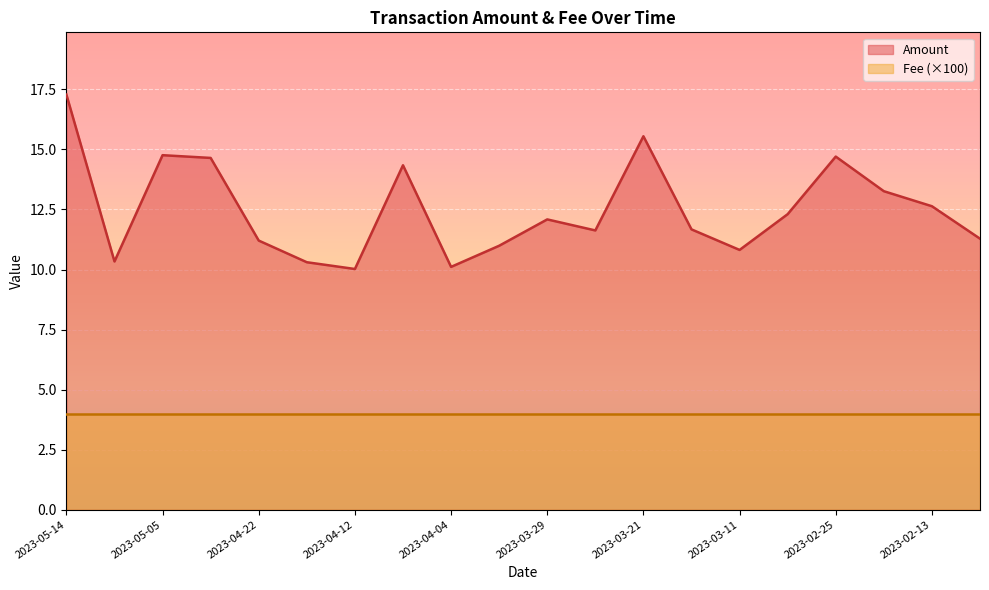

What is the difference between the maximum and second lowest values?

7.2